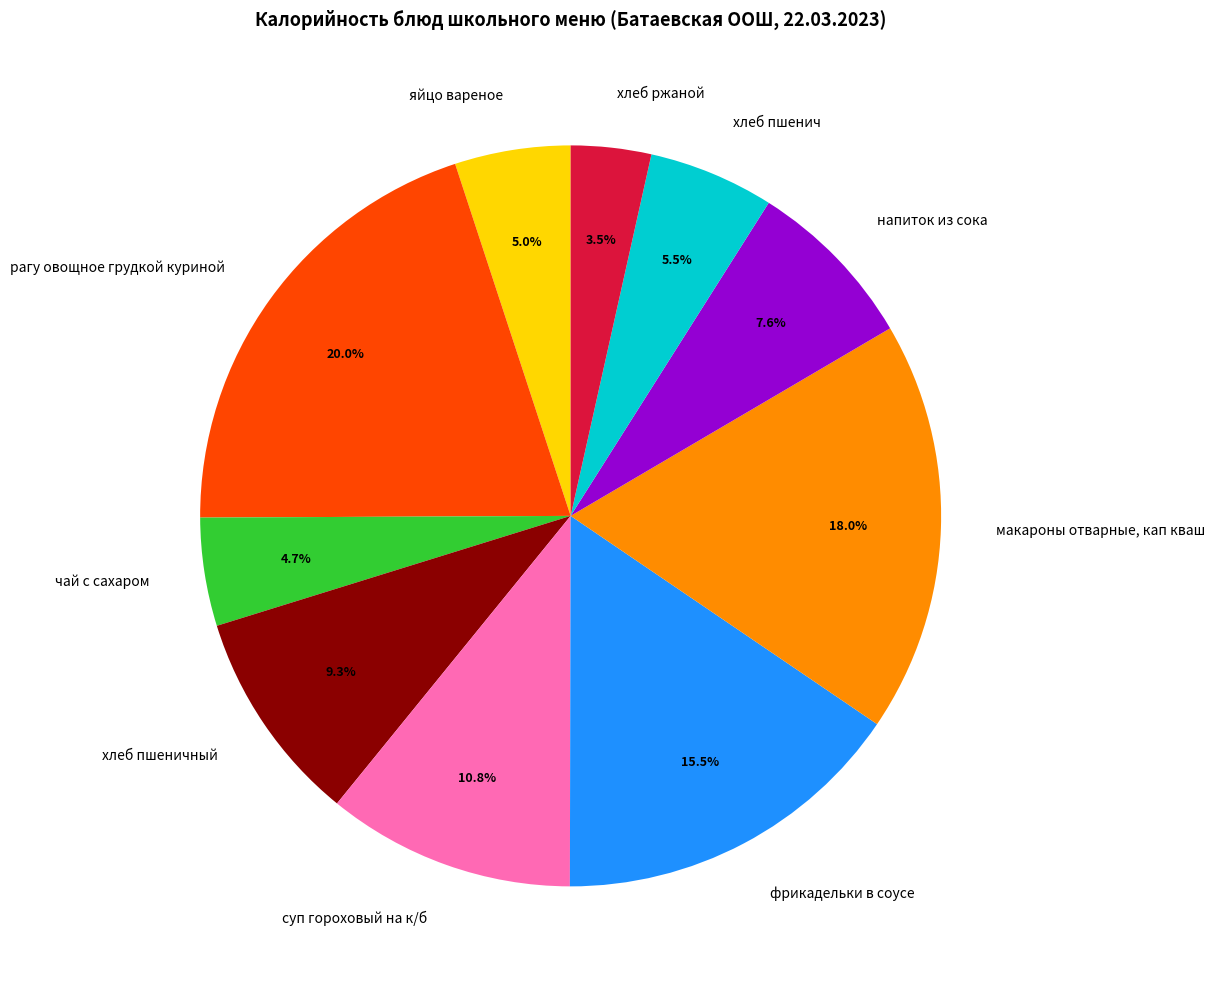

Do хлеб ржаной and суп гороховый на к/б together represent more than half of the pie?

No